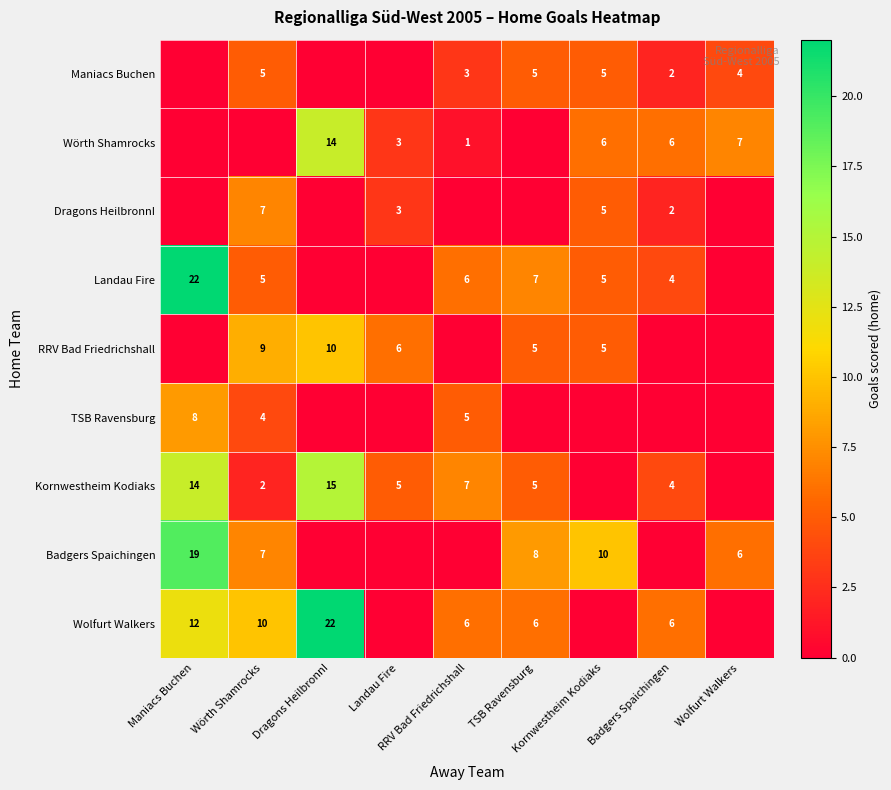

What is the total value across all series at Wolfurt Walkers?

17